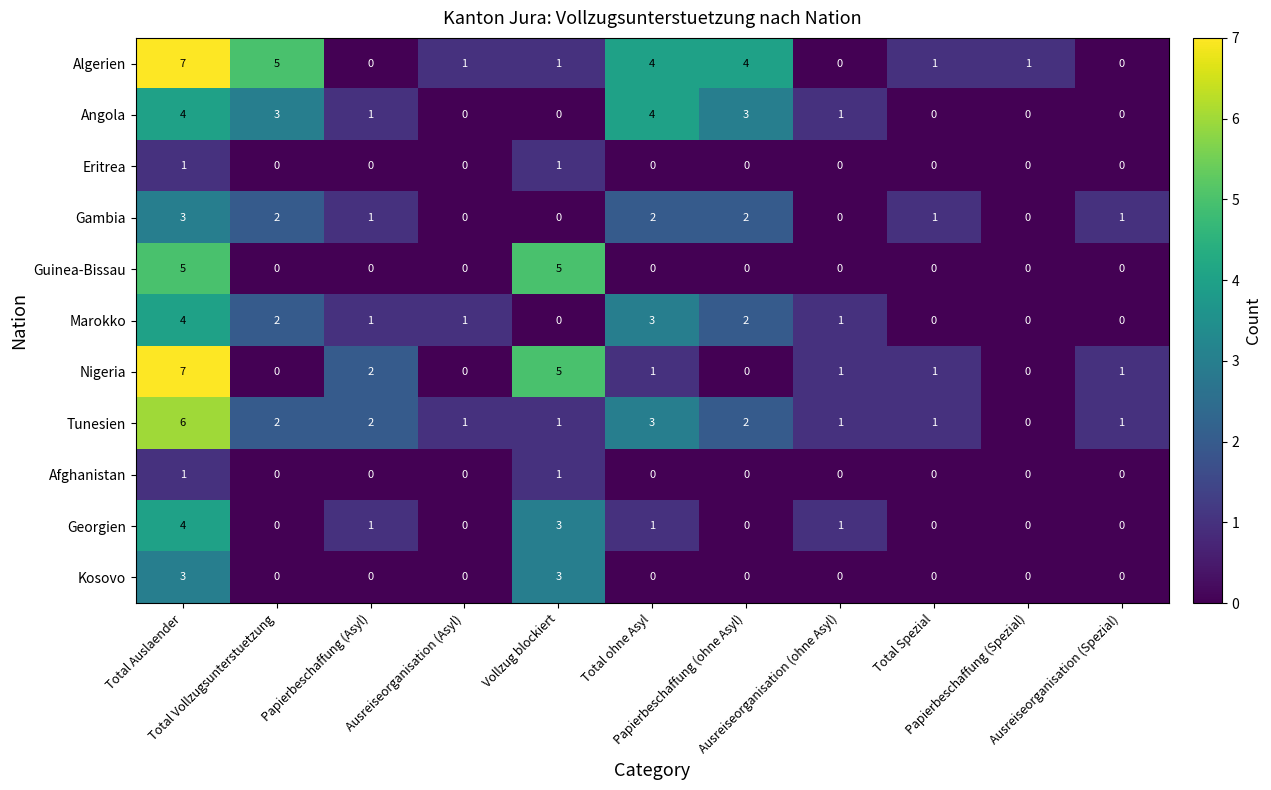

What is the total value across all series at Ausreiseorganisation (Spezial)?

3